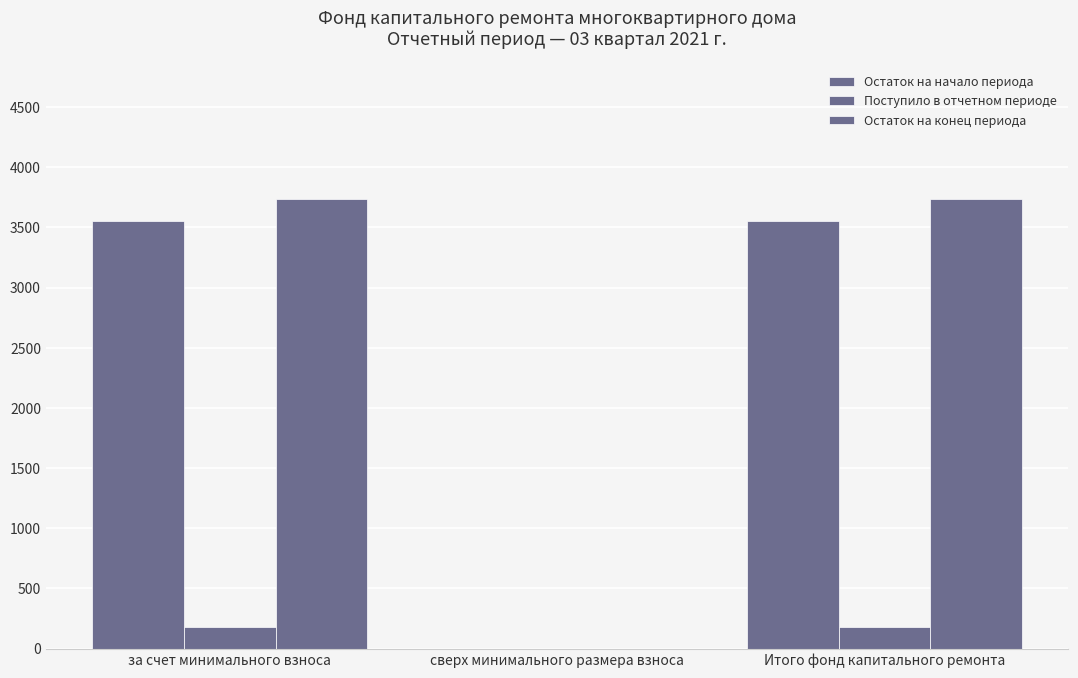

How many positive values does the Остаток на начало периода series have?

2